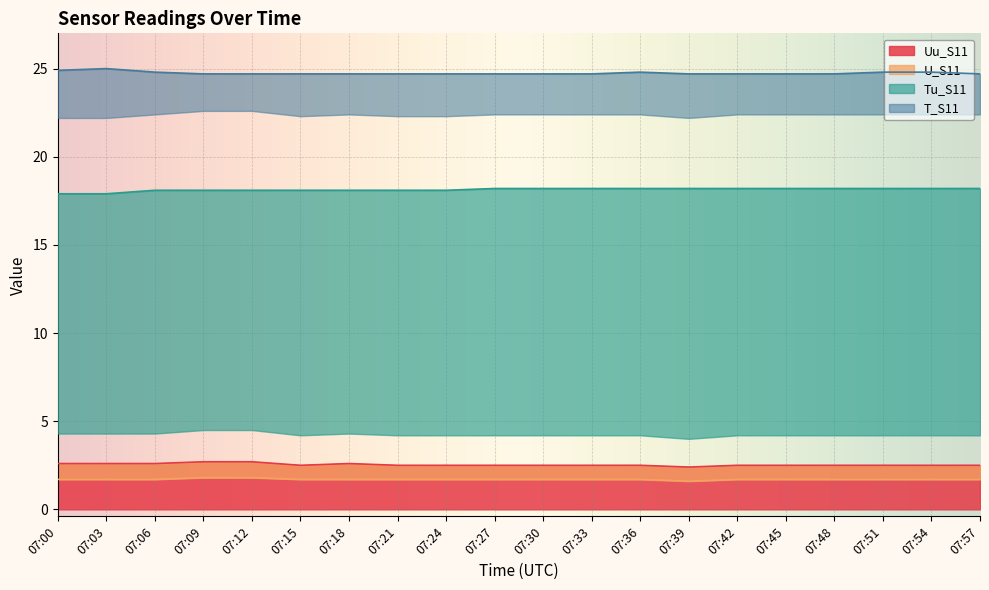

In T_S11, how many points are higher than both neighbors (excluding endpoints)?

2